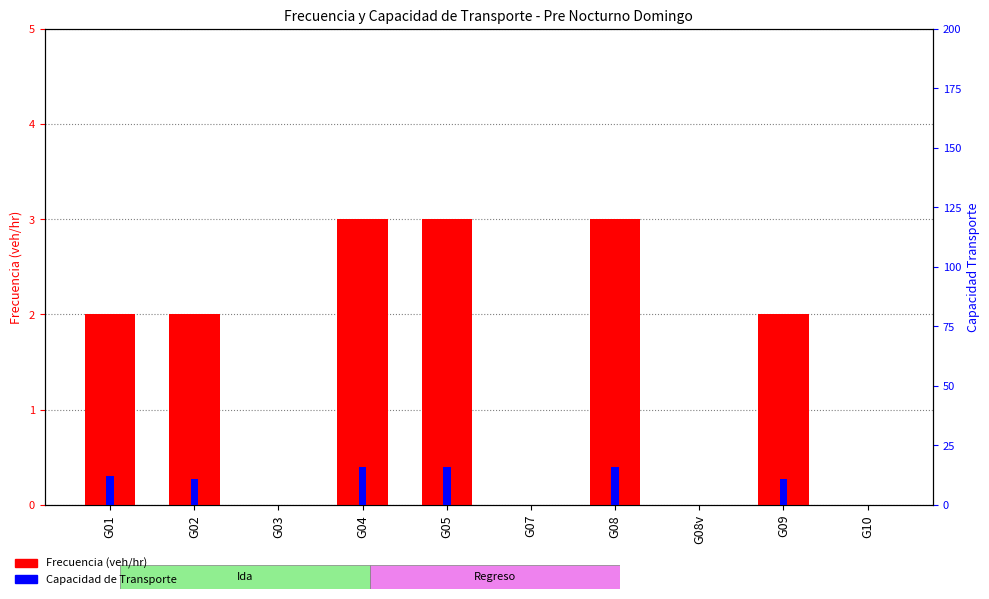

The value of Frecuencia Ida at G07 is -1.0. True or false?

False